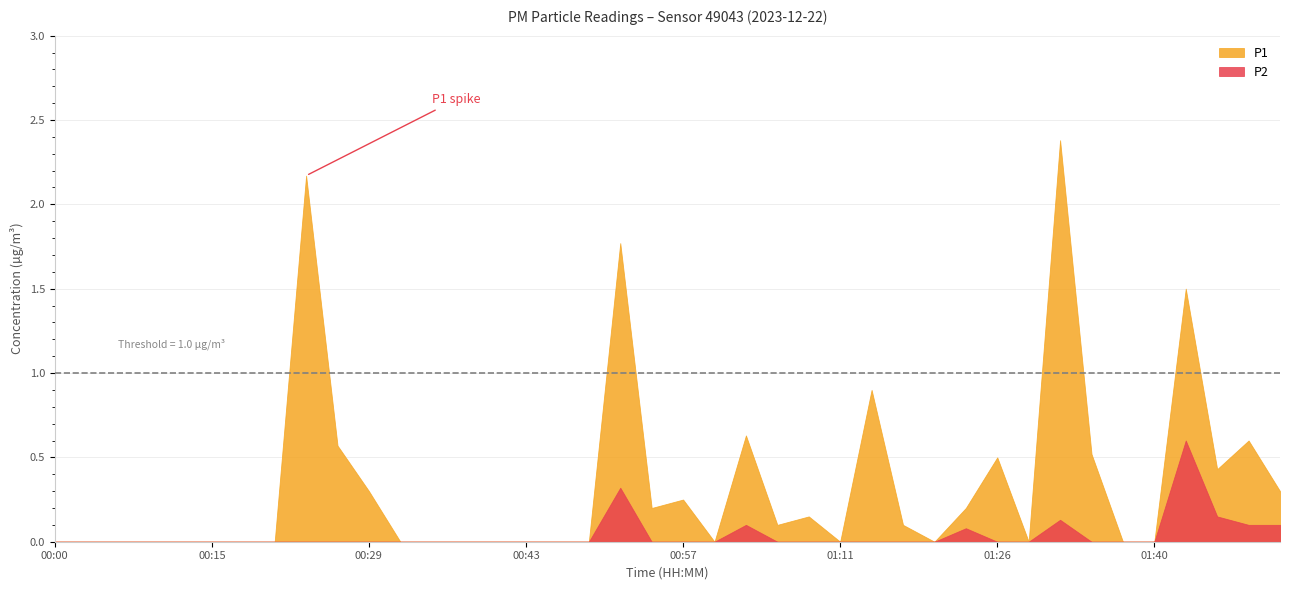

How many interior local peaks does the P2 series have?

5